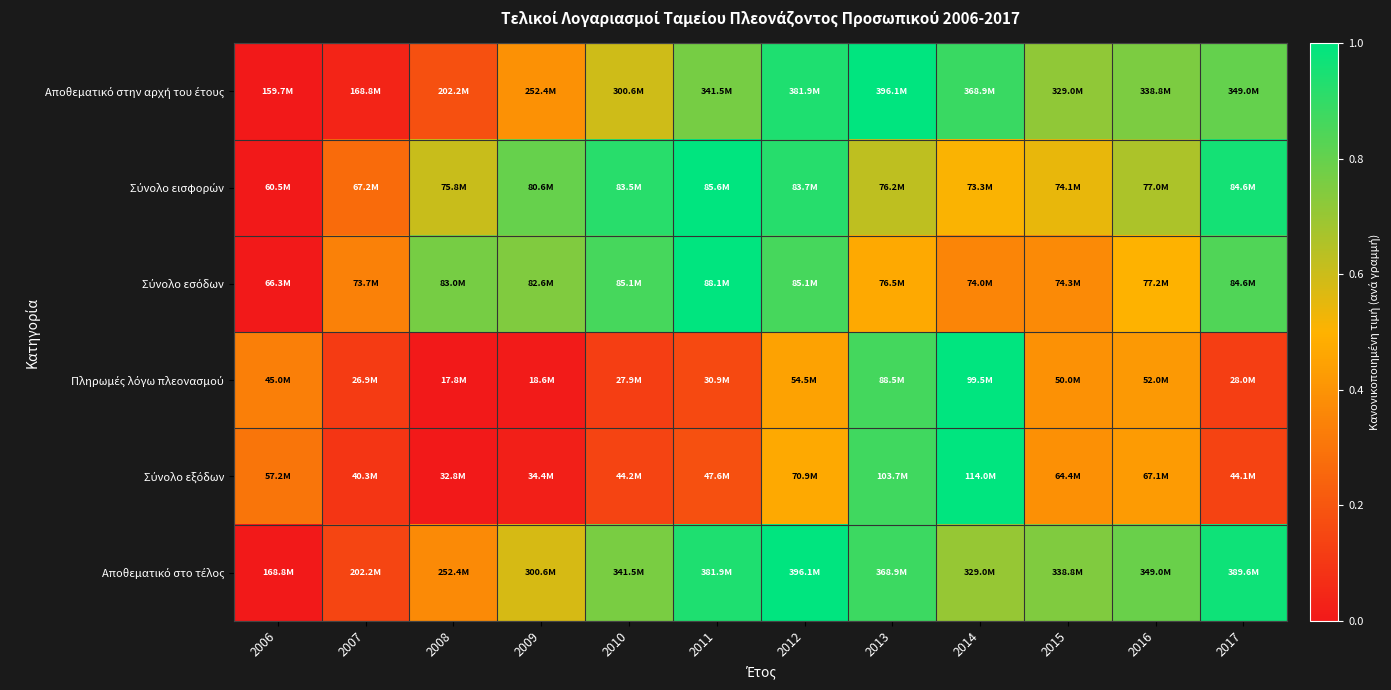

Which series has the largest total across all categories?

Αποθεματικό στο τέλος